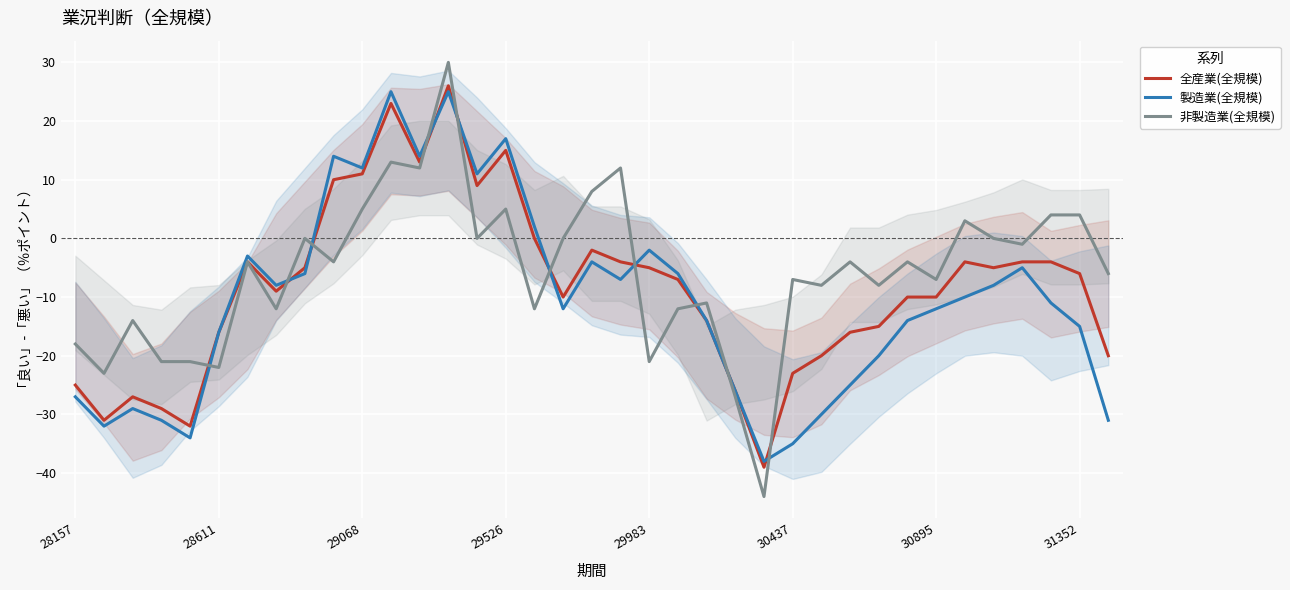

After their last crossing, which series has the higher values: 全産業(全規模) or 製造業(全規模)?

全産業(全規模)